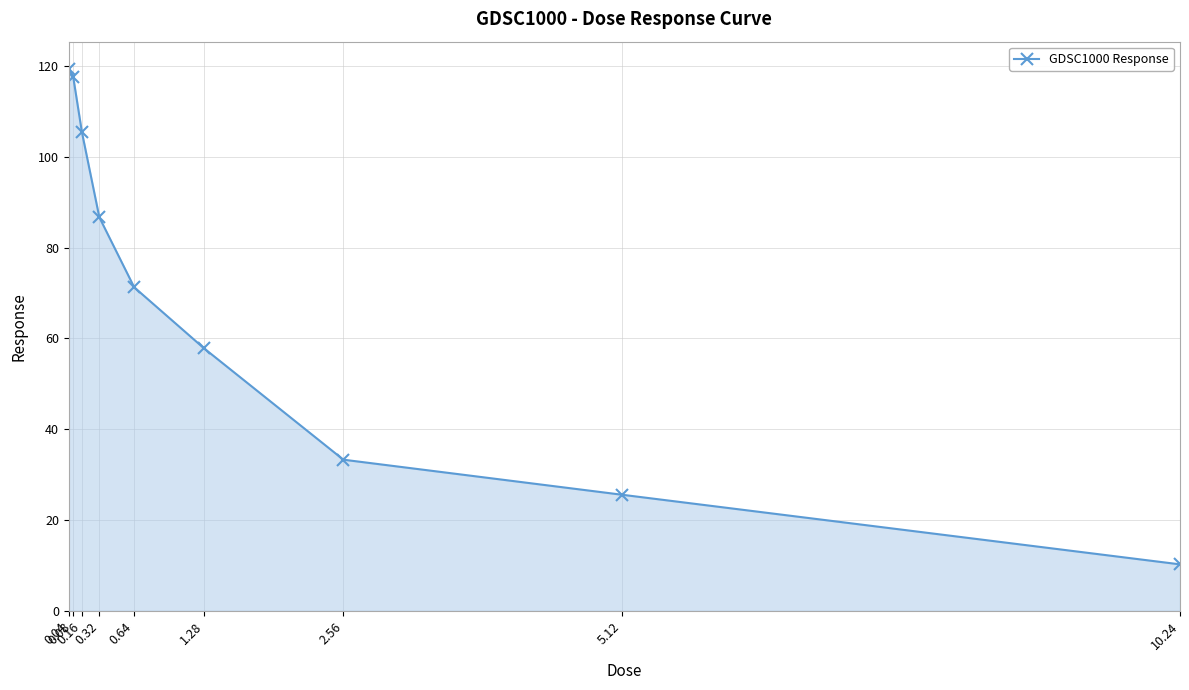

Does the chart display data point markers on the line(s)?

Yes